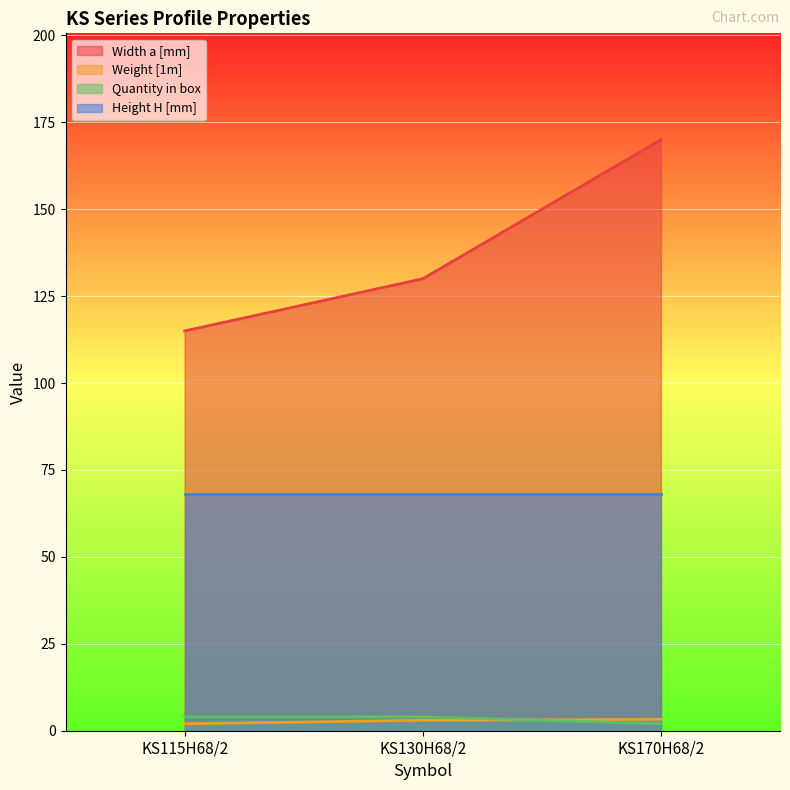

Where does the Weight [1m] series first go above 3?

KS170H68/2